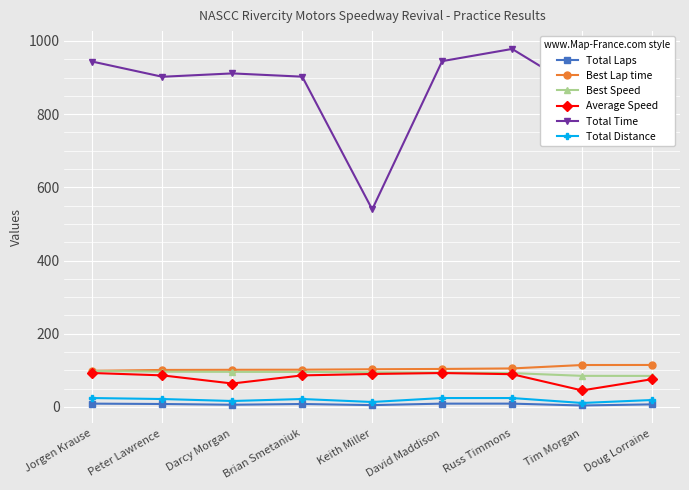

What position from the left is Brian Smetaniuk?

4